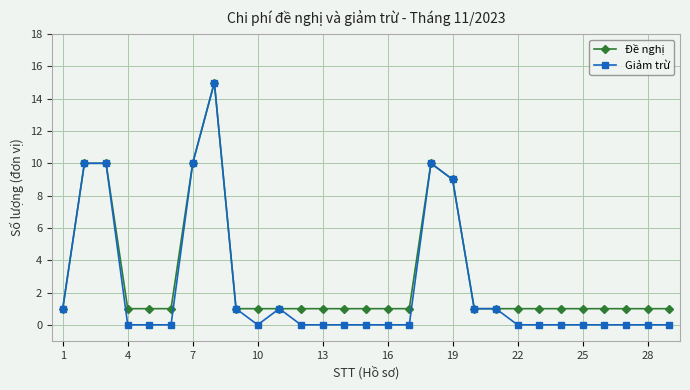

Which series has the widest spread of values?

Giảm trừ